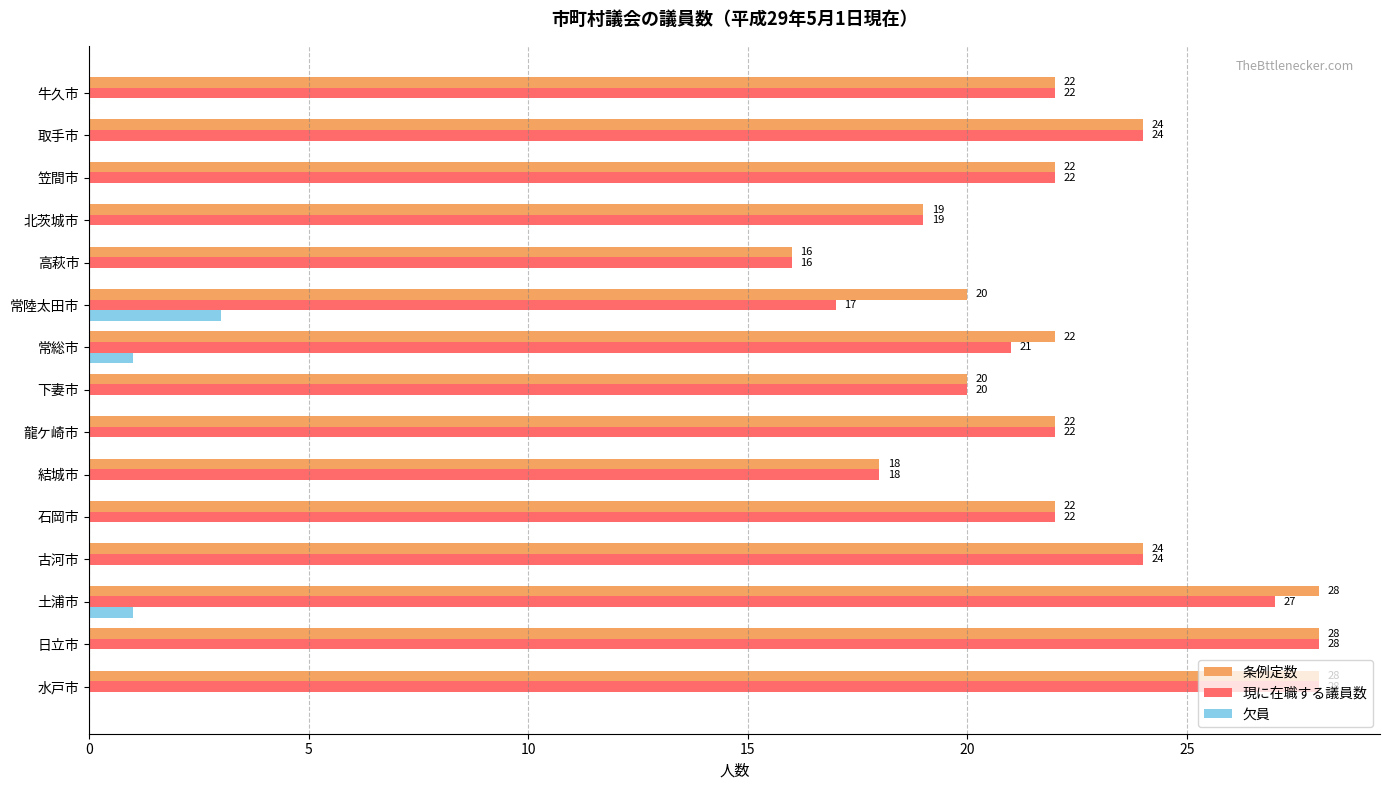

How many distinct data groups are displayed?

3